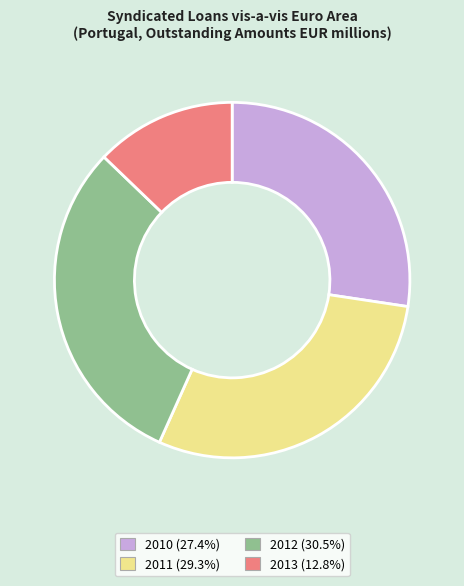

Does 2011 account for over 50% of the chart?

No